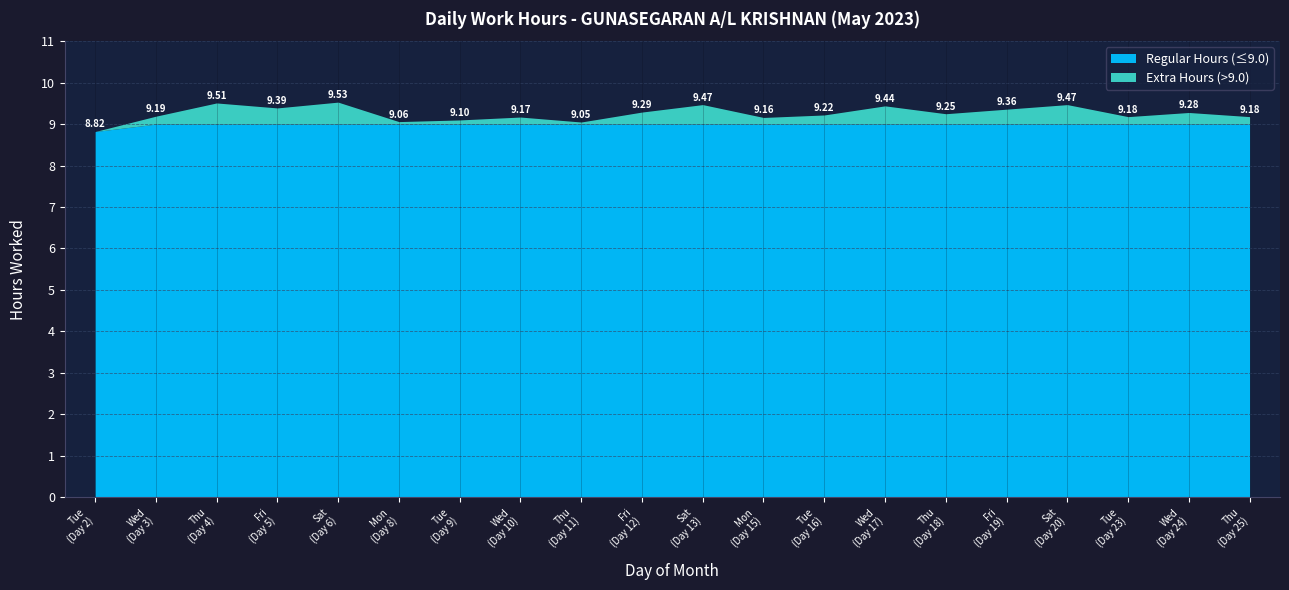

How many data points are less than 9?

1